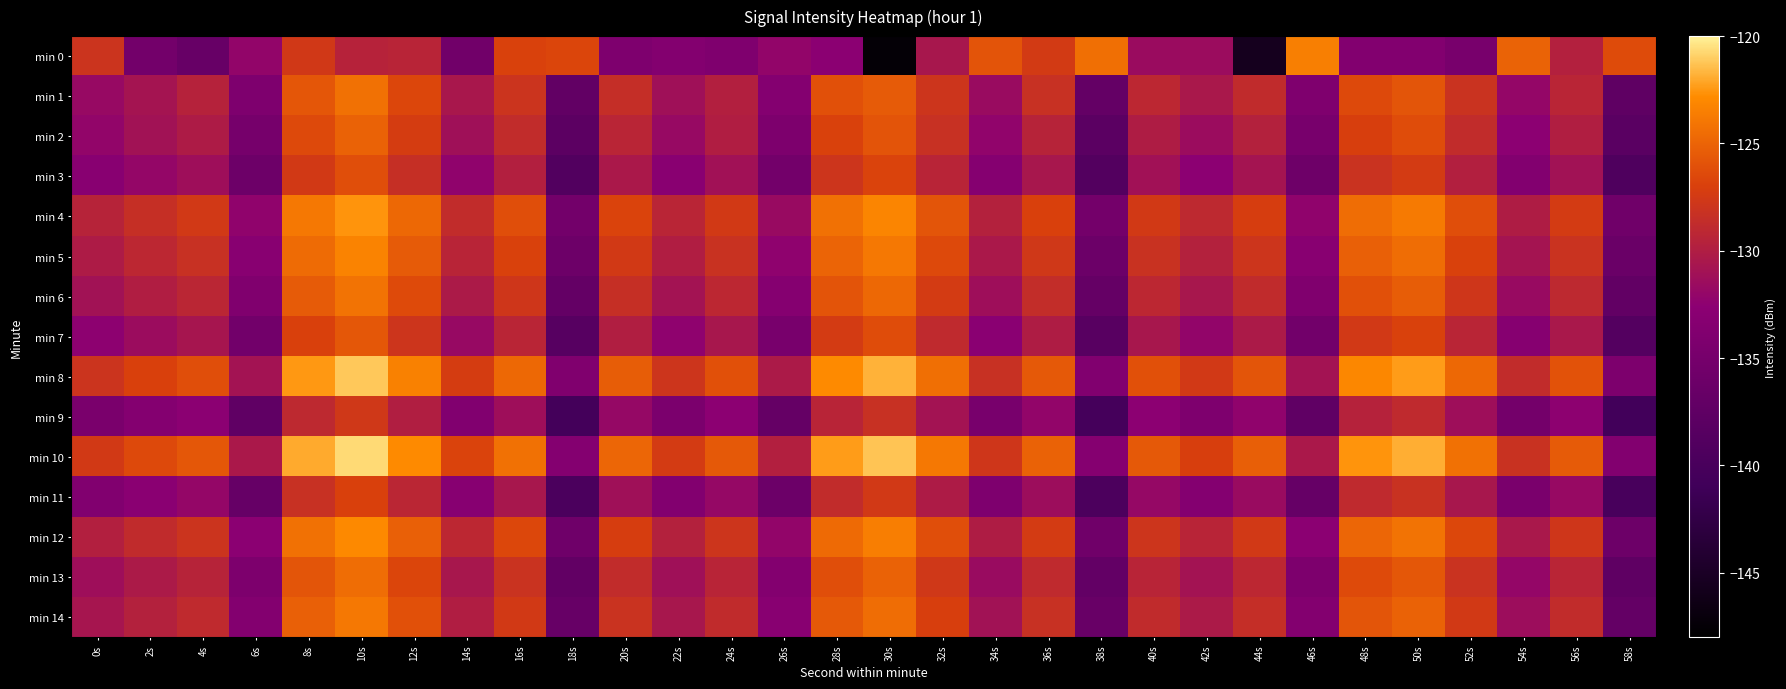

Rank the series by their maximum value, from highest to lowest.

min 10, min 8, min 4, min 12, min 5, min 0, min 14, min 6, min 1, min 13, min 2, min 7, min 3, min 11, min 9